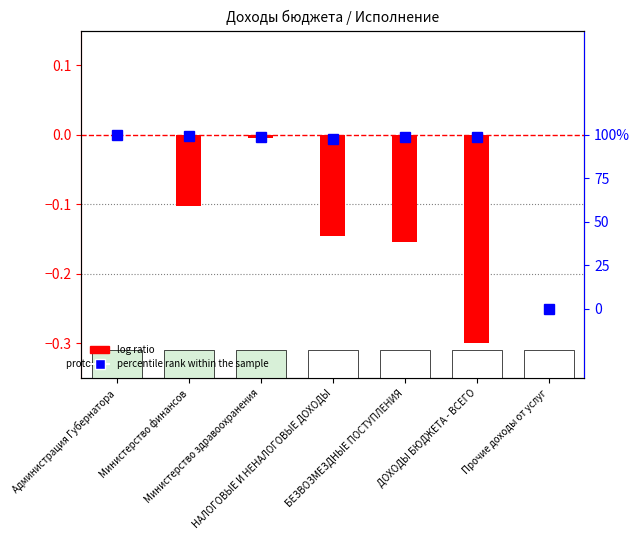

Is it true that percentile rank within the sample equals -0.0 at ДОХОДЫ БЮДЖЕТА - ВСЕГО?

True